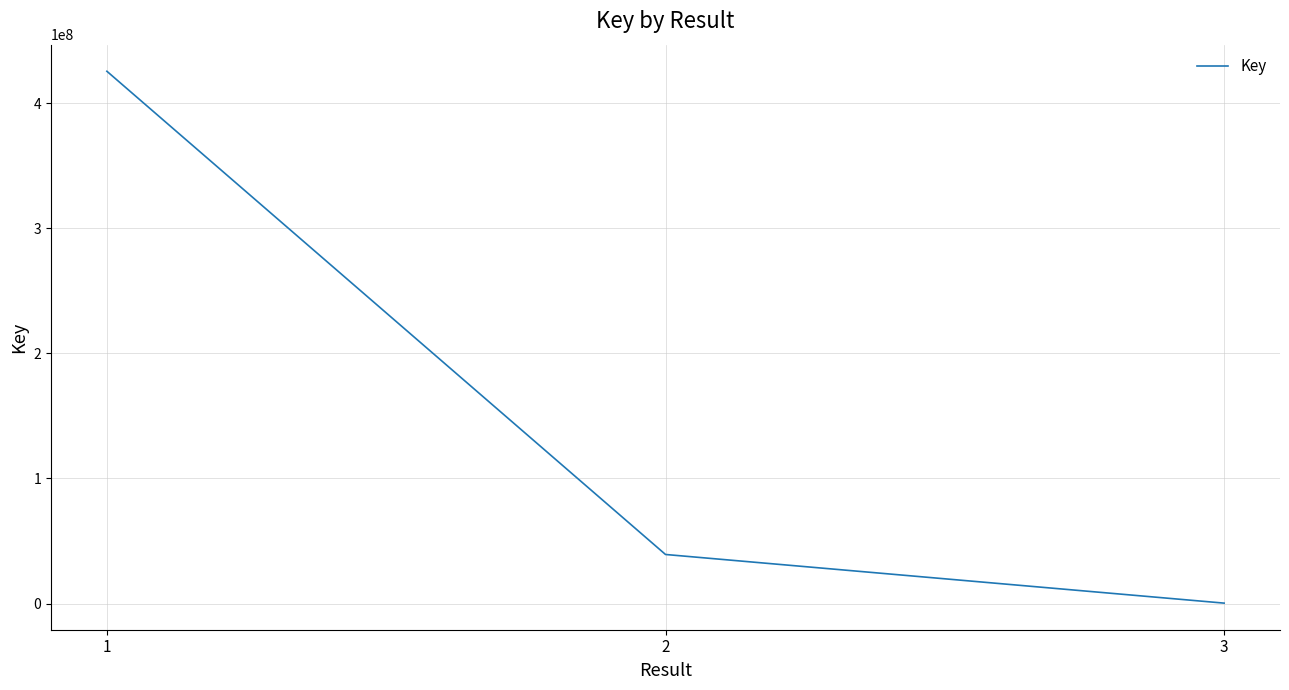

The chart shows a value of 425523556 at 1. True or false?

True